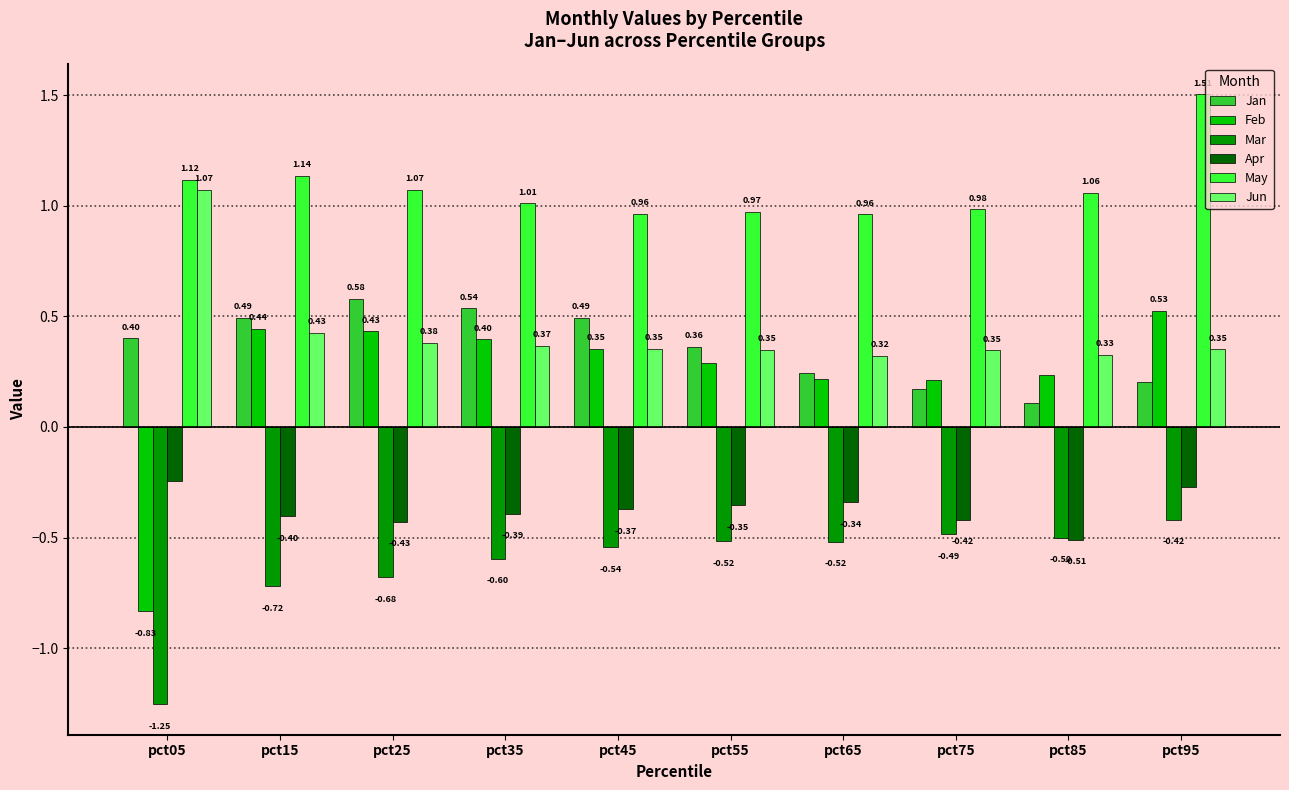

What is the average value of the Jun series?

0.4